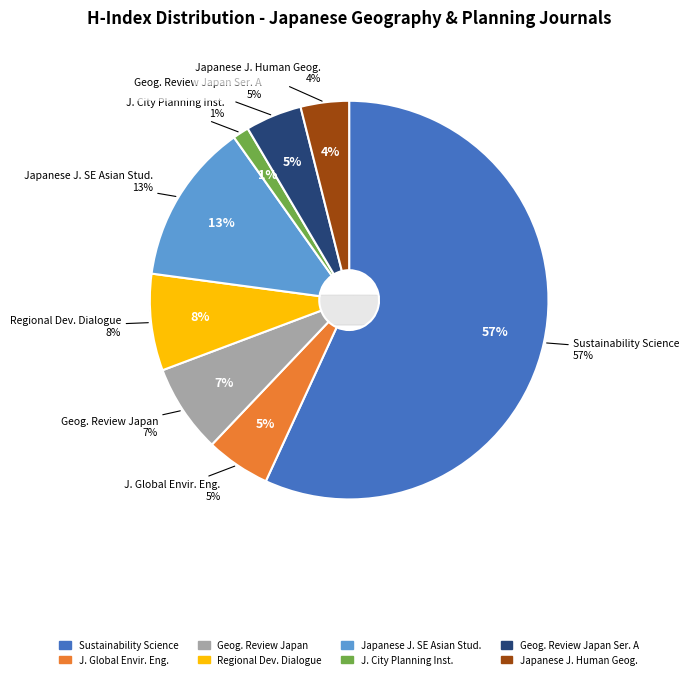

What percentage is the Geographical Review of Japan Series A slice, to the nearest percent?

5%